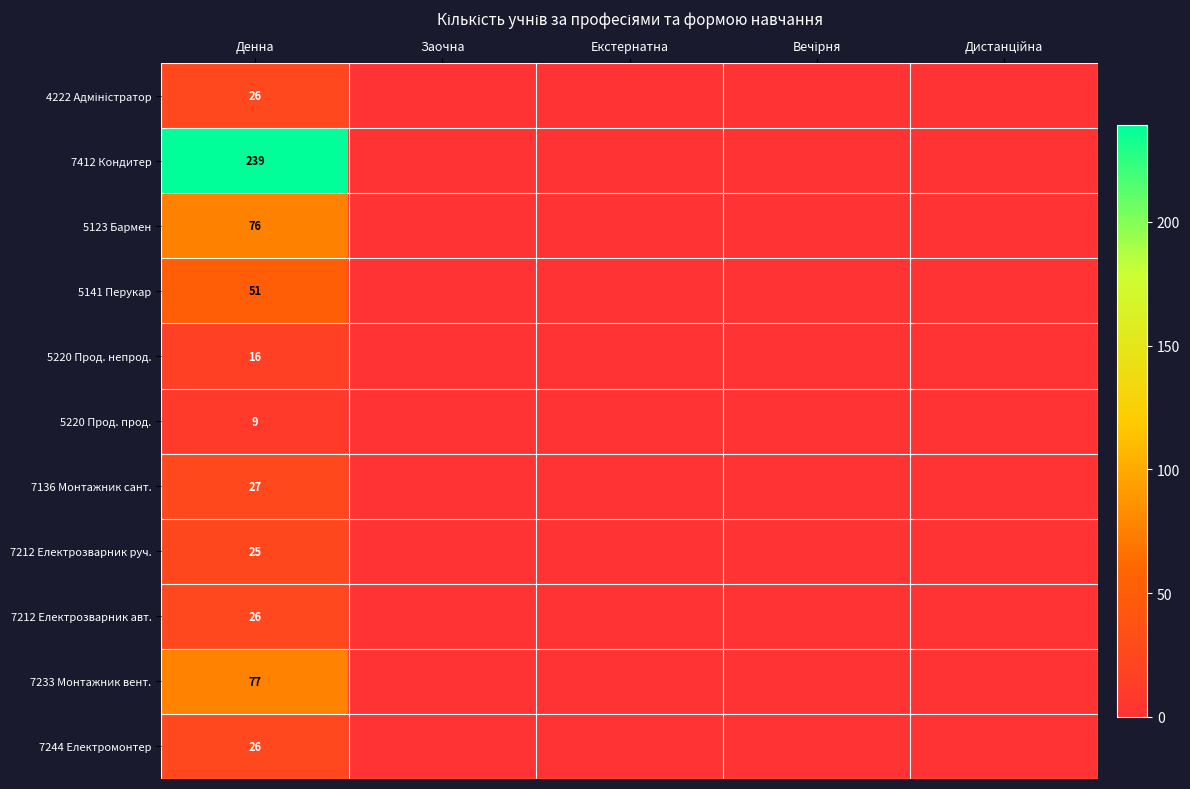

Which has a higher value, Денна or Екстернатна?

Денна